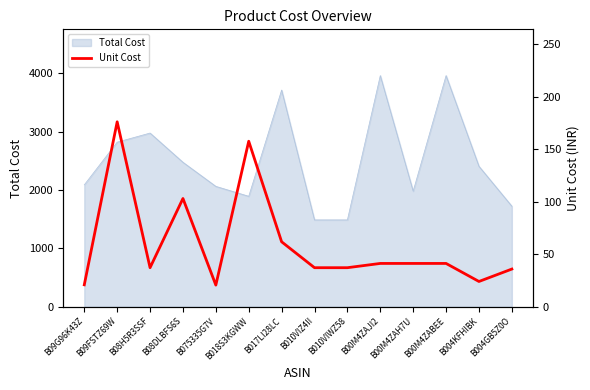

What is the difference between the maximum and second lowest values?

155.3